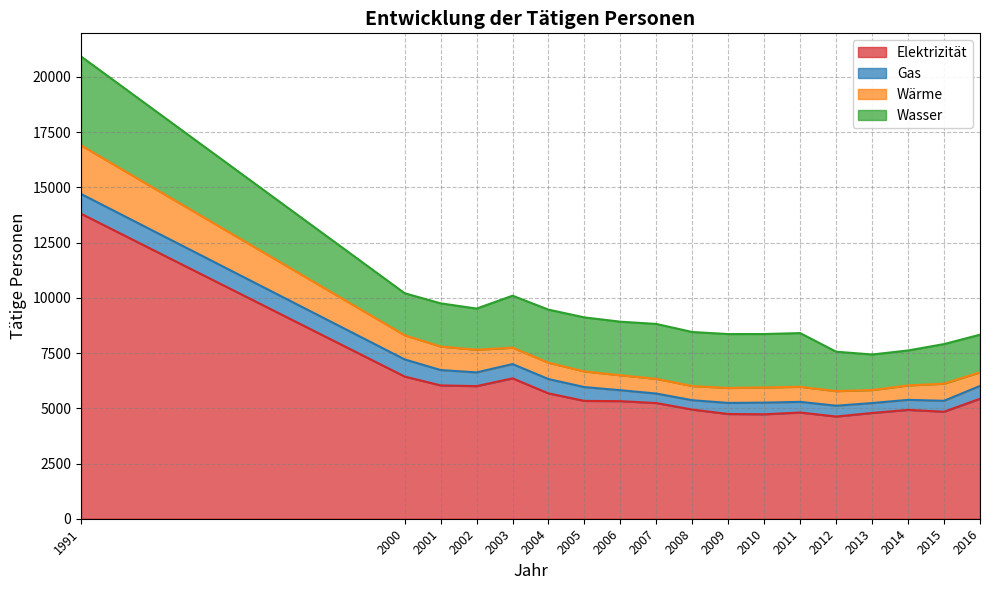

What is the lowest value of the Elektrizität series?

4627